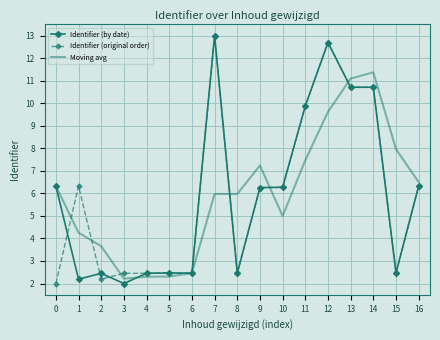

What is the difference between the maximum and minimum values in the Identifier (by date) series?

11.0